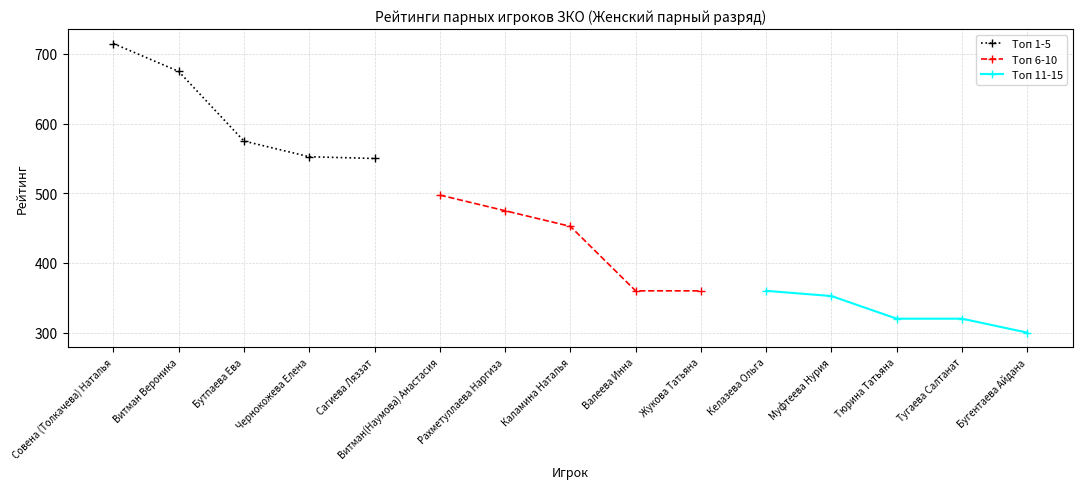

What is the difference between the Топ 1-5 values at Совена (Толкачева) Наталья and Чернокожева Елена?

162.5